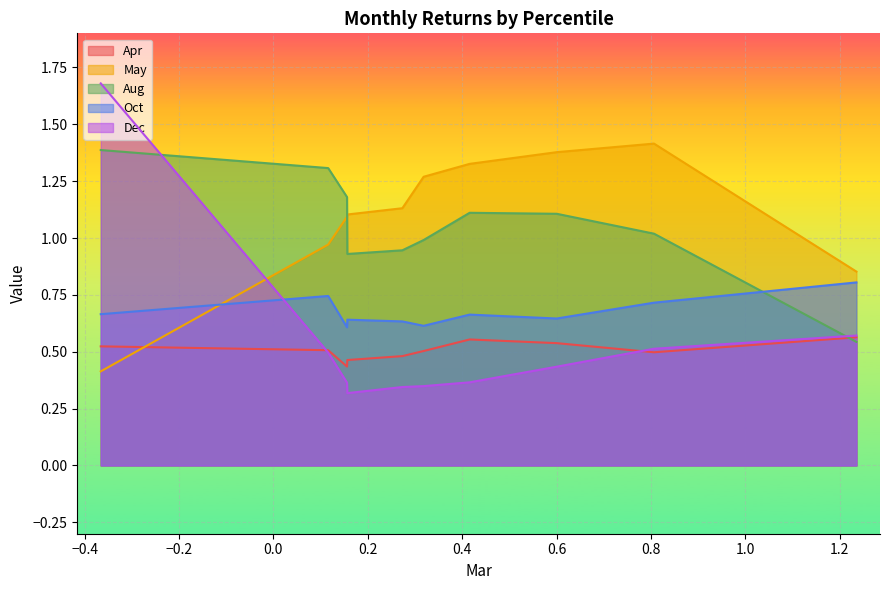

Which series changed the most between pct65 and pct95?

Aug